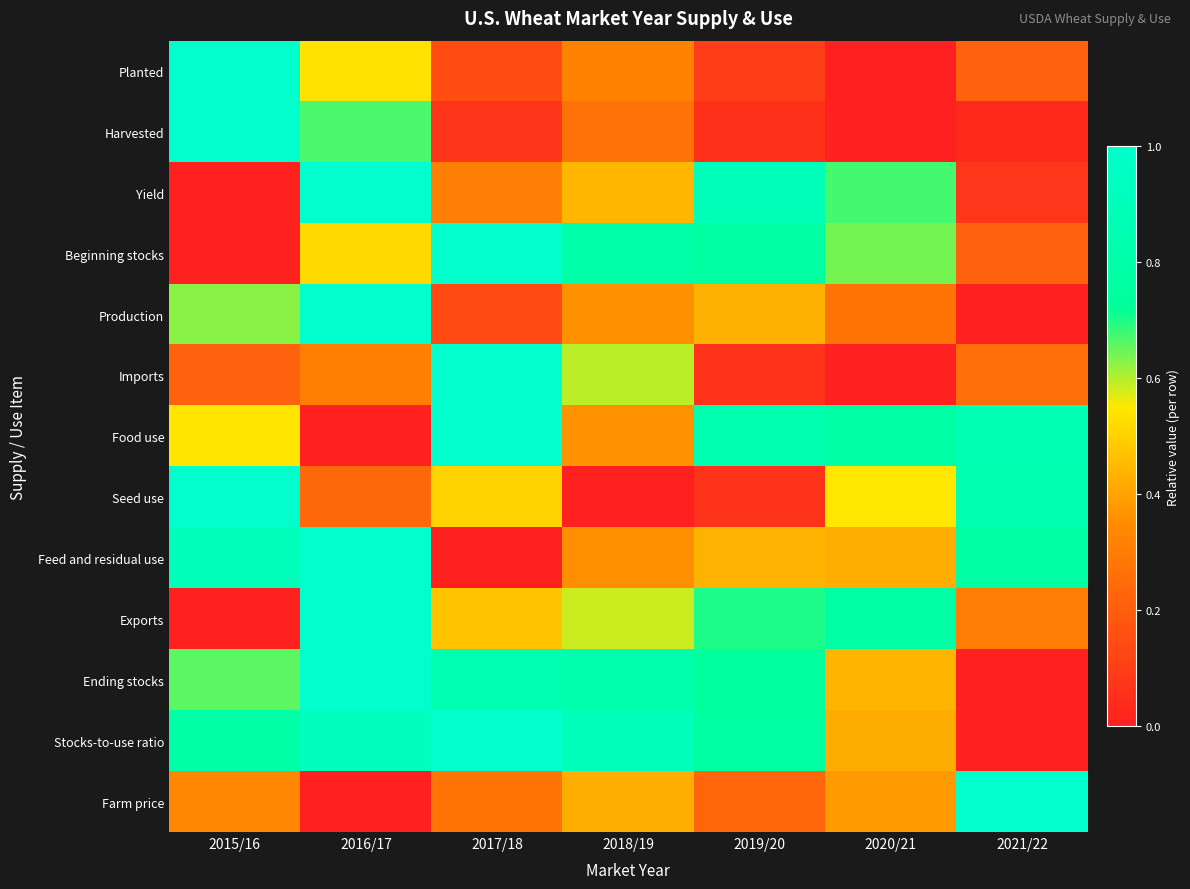

Between 2017/18 and 2015/16, which is larger?

2015/16